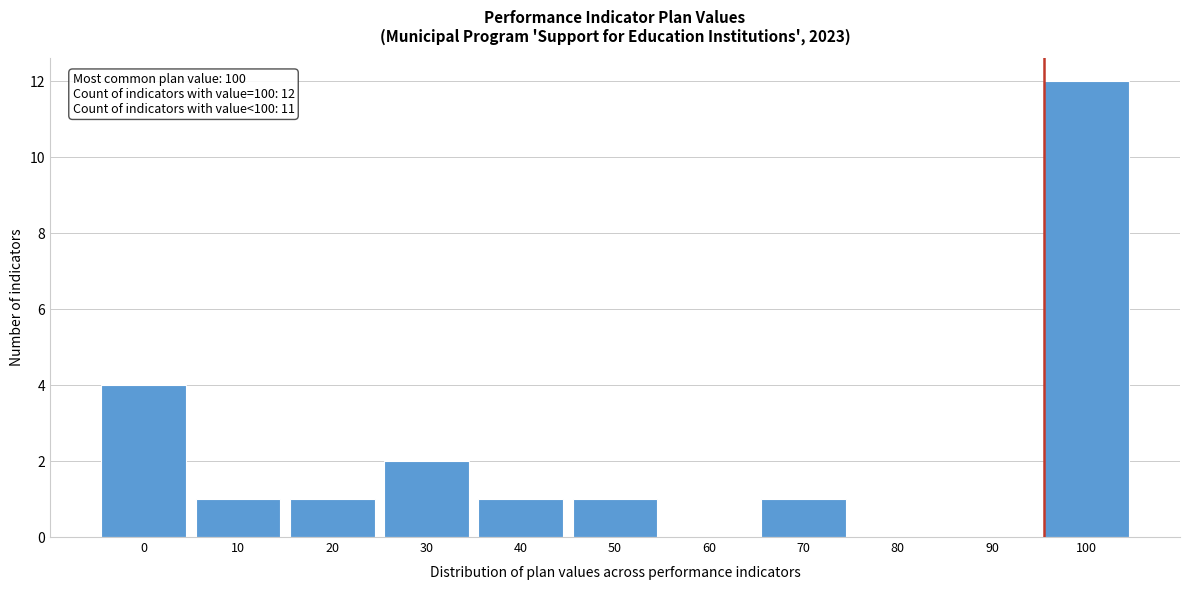

Reading right to left, list all the values displayed in this chart.

100=12	90=0	80=0	70=1	60=0	50=1	40=1	30=2	20=1	10=1	0=4